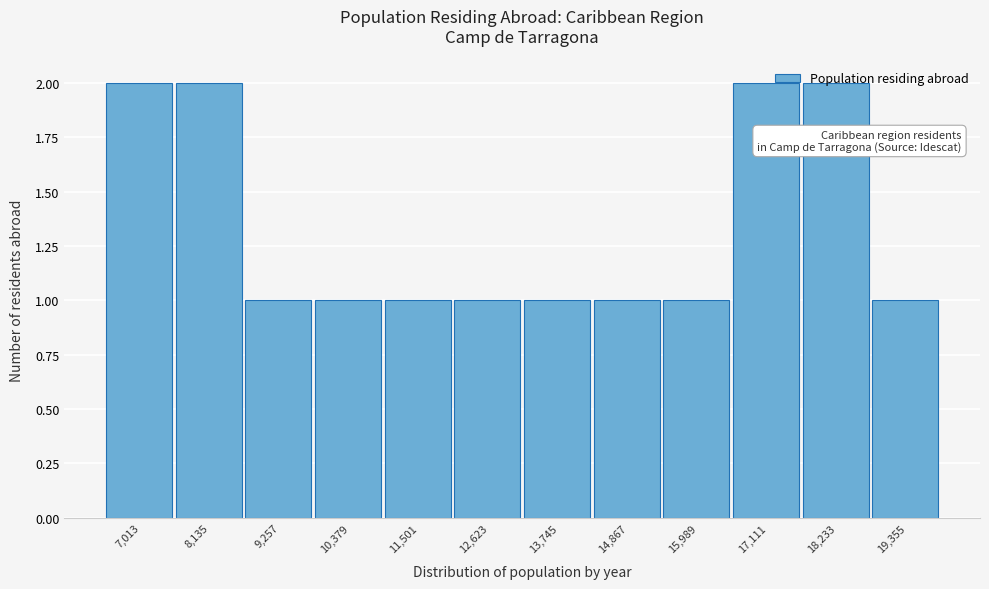

The chart shows a value of 1 at 11,501. True or false?

True